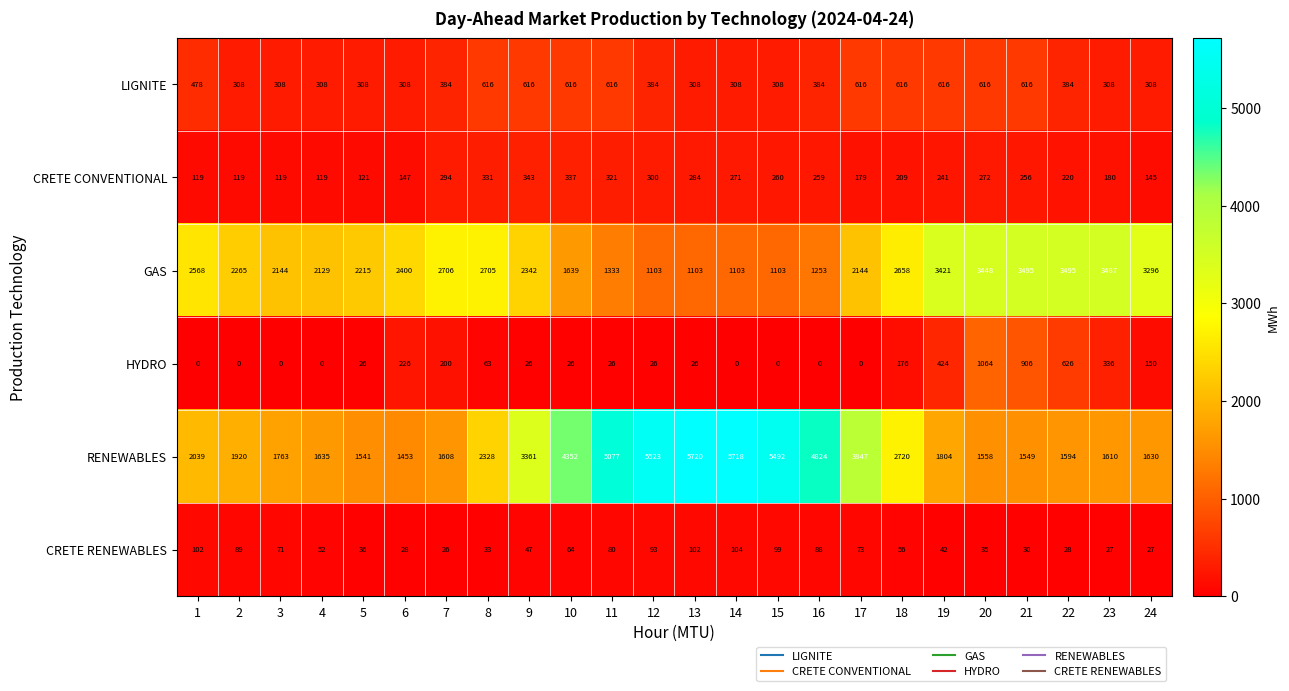

What is the difference between the RENEWABLES values at 13 and 12?

197